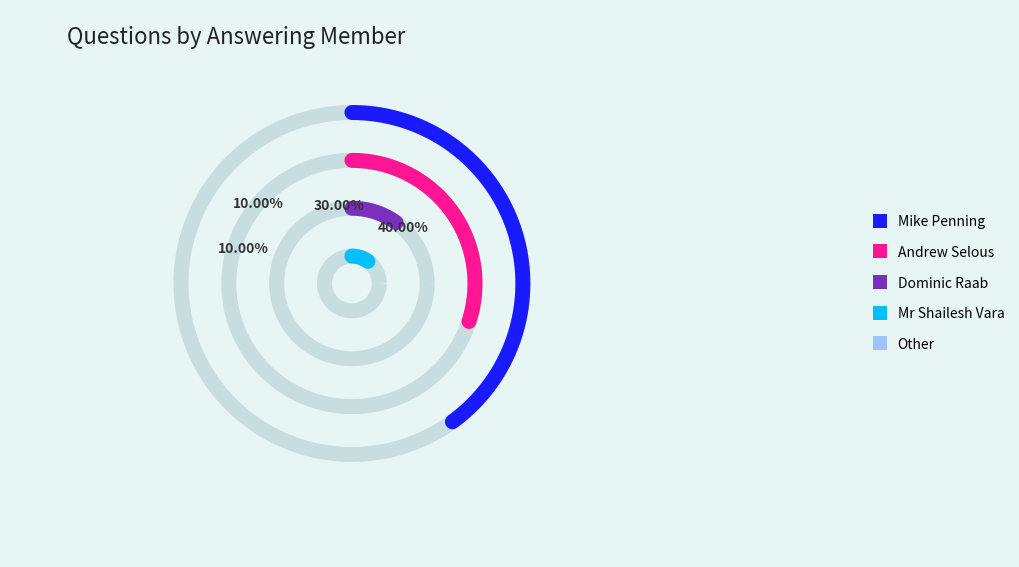

Which slice is the smallest?

Dominic Raab